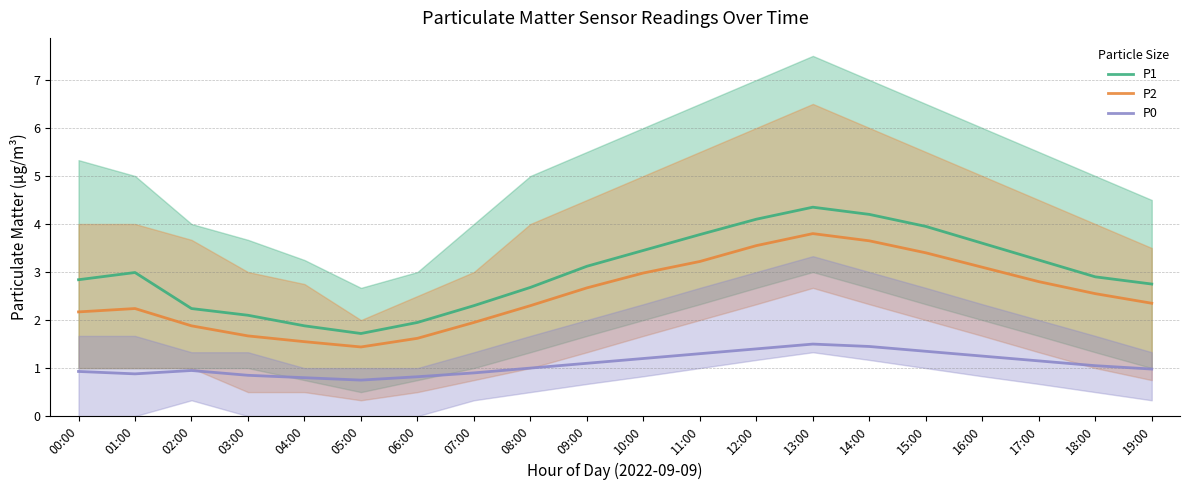

Where does the P0 series first go above 1?

09:00